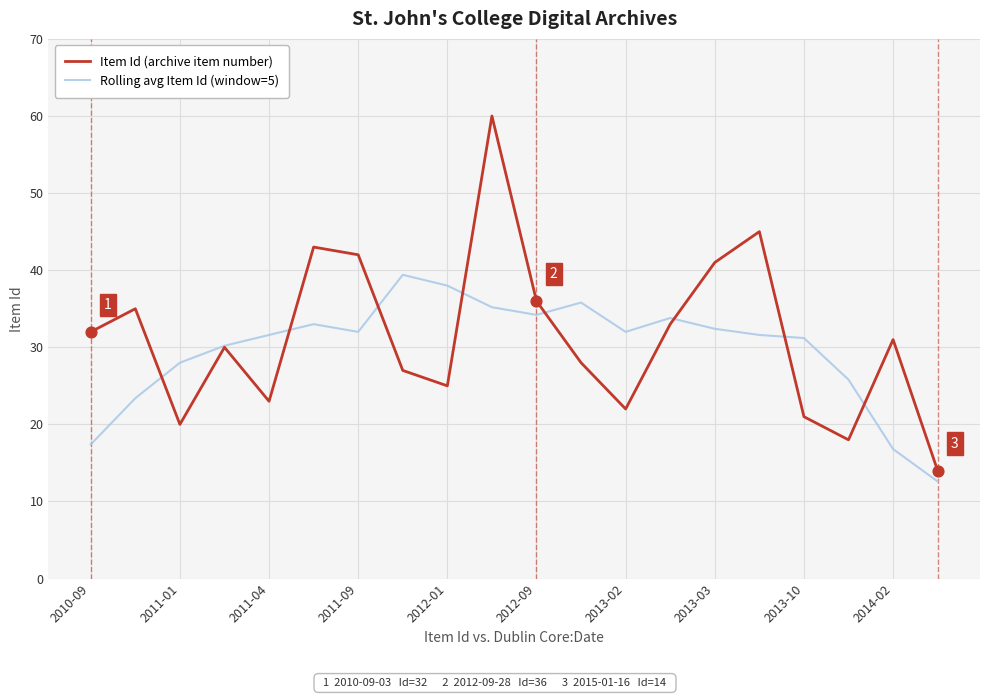

Which series has the largest range (max minus min)?

Item Id (archive item number)